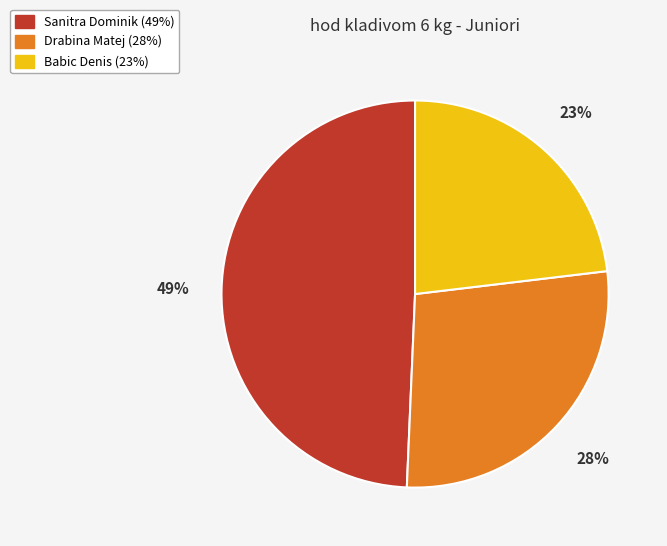

Rank the categories by value from lowest to highest.

Babic Denis, Drabina Matej, Sanitra Dominik